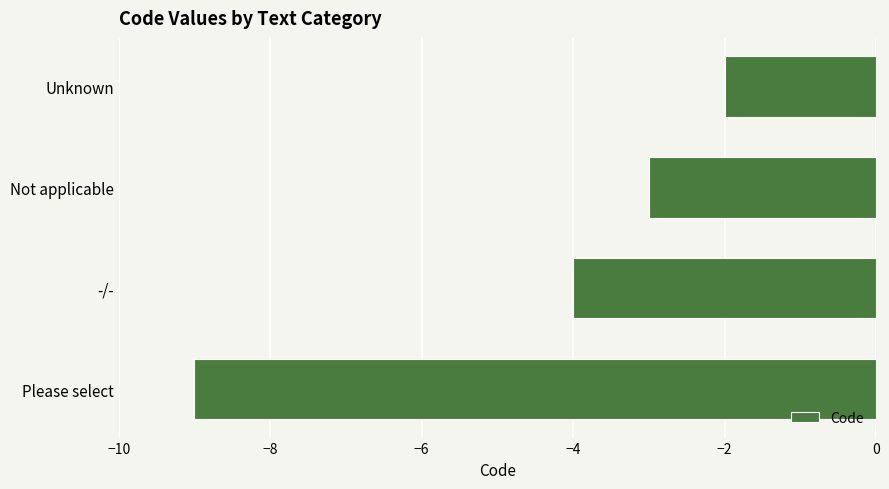

The value at Unknown is -1. True or false?

False